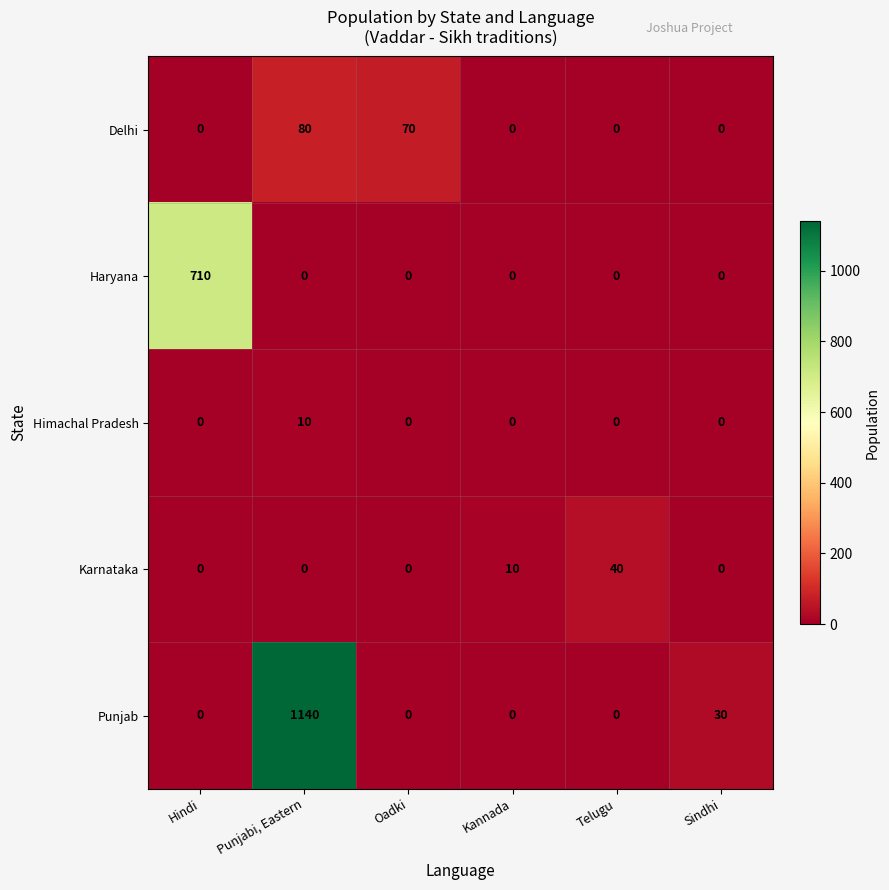

At which category is the sum across all series the highest?

Punjabi, Eastern